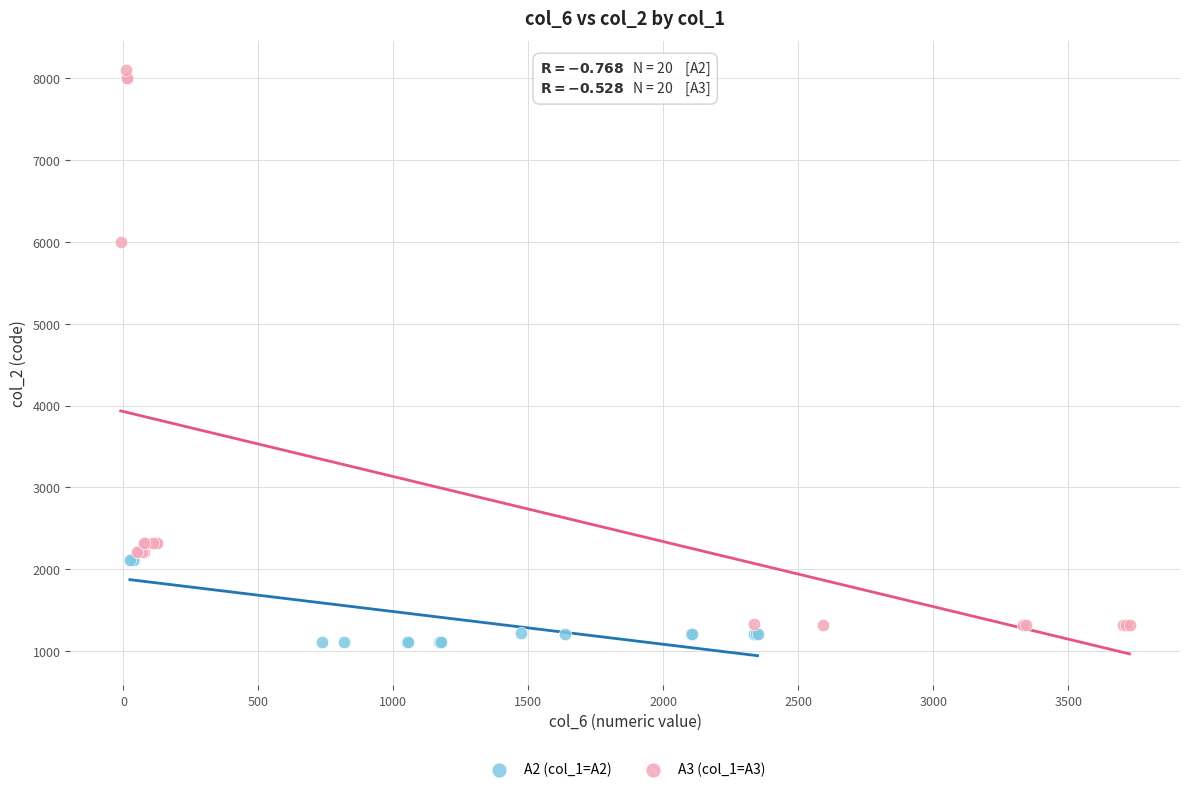

Which series has the largest Y range (max minus min)?

A3 (col_1=A3)